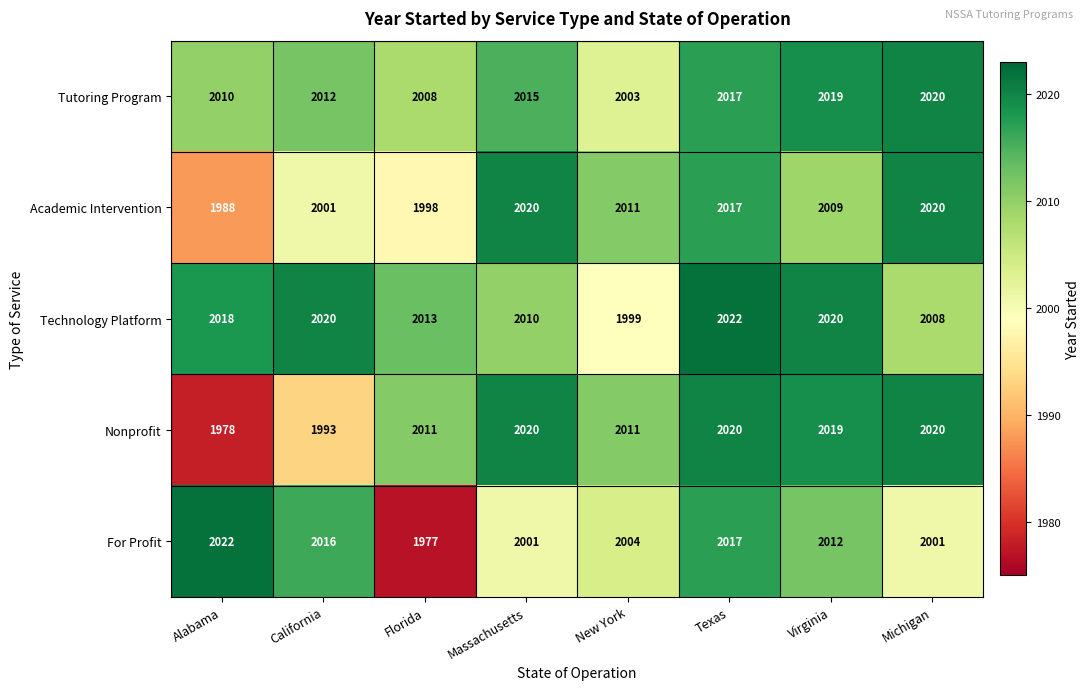

What is the average value of the Technology Platform series?

2014